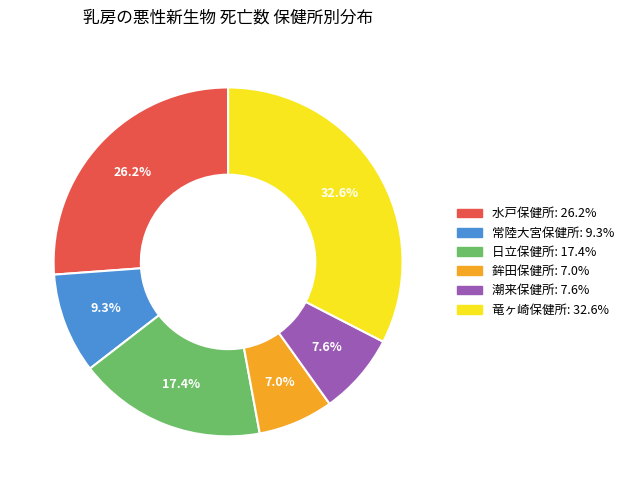

To the nearest percent, what portion does 鉾田保健所 represent?

7%